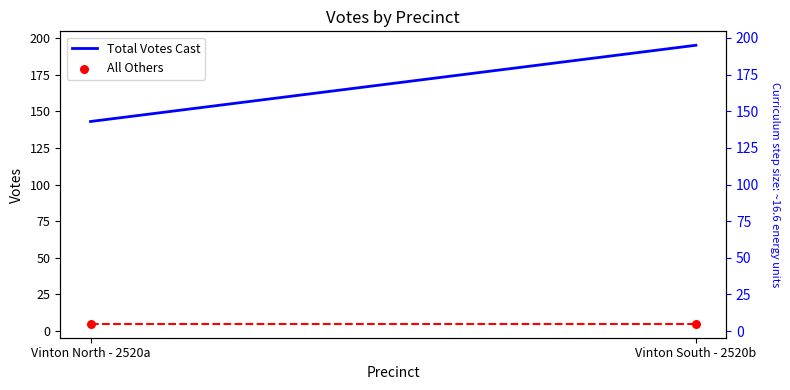

Which series contains the highest Y value?

Total Votes Cast